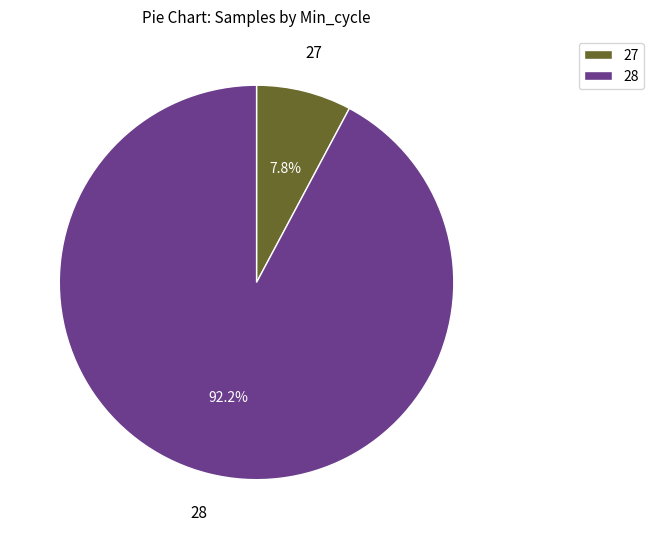

Is it true that 28 is 23% of the pie?

False